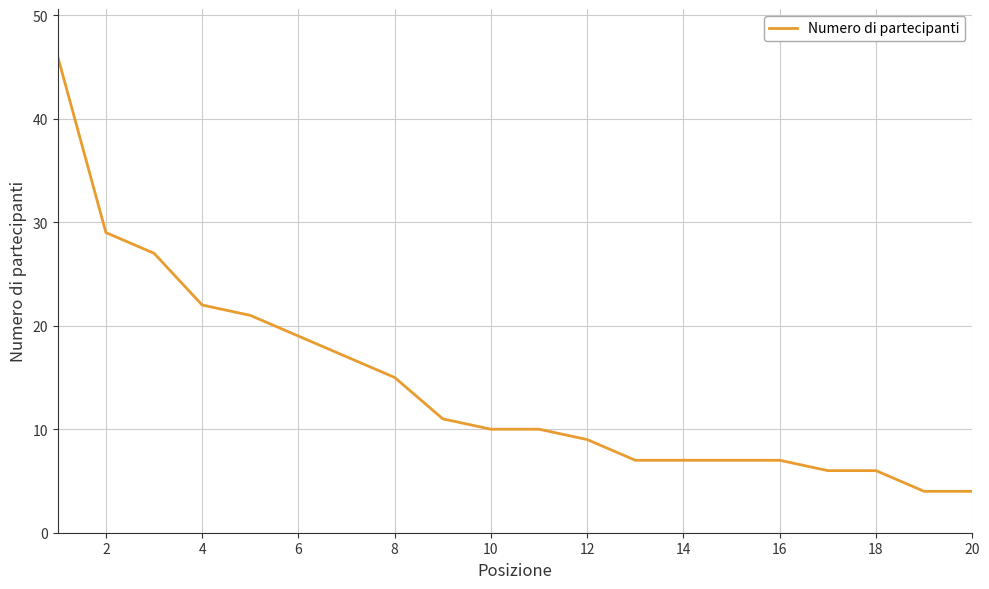

What is the difference between the maximum and minimum values?

42